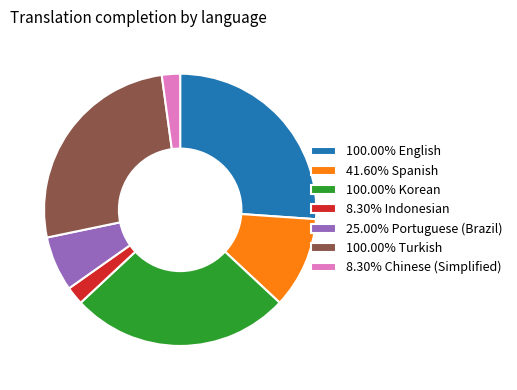

How many segments does this pie chart have?

7